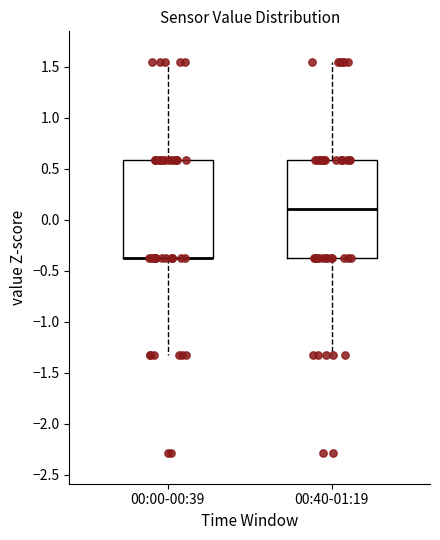

Where does the lower whisker of the box for 00:00-00:39 end on the y-axis? The values are not printed on the chart, so give them approximately, as read against the axis.

-1.35